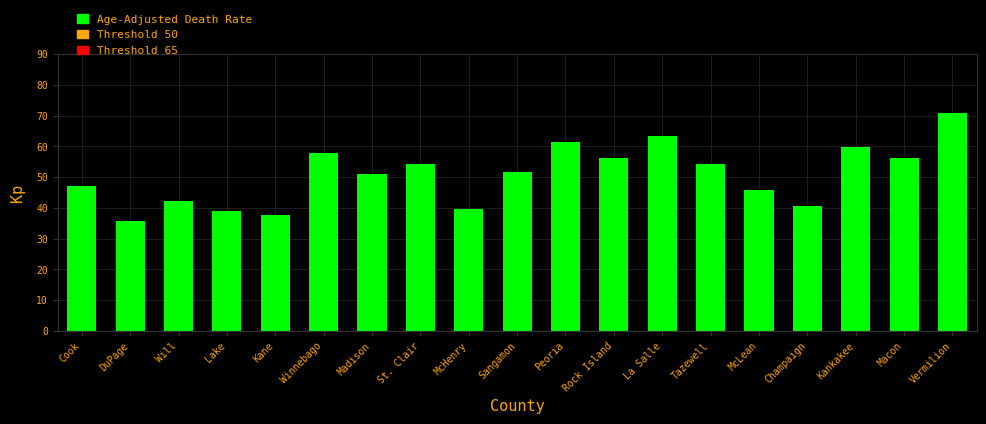

Are the bars horizontal?

No